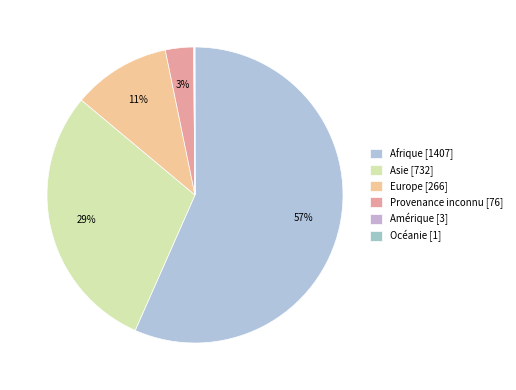

Count the number of slices in the pie.

6